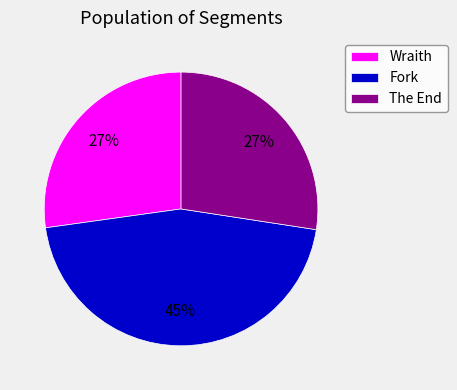

Count the number of slices in the pie.

3